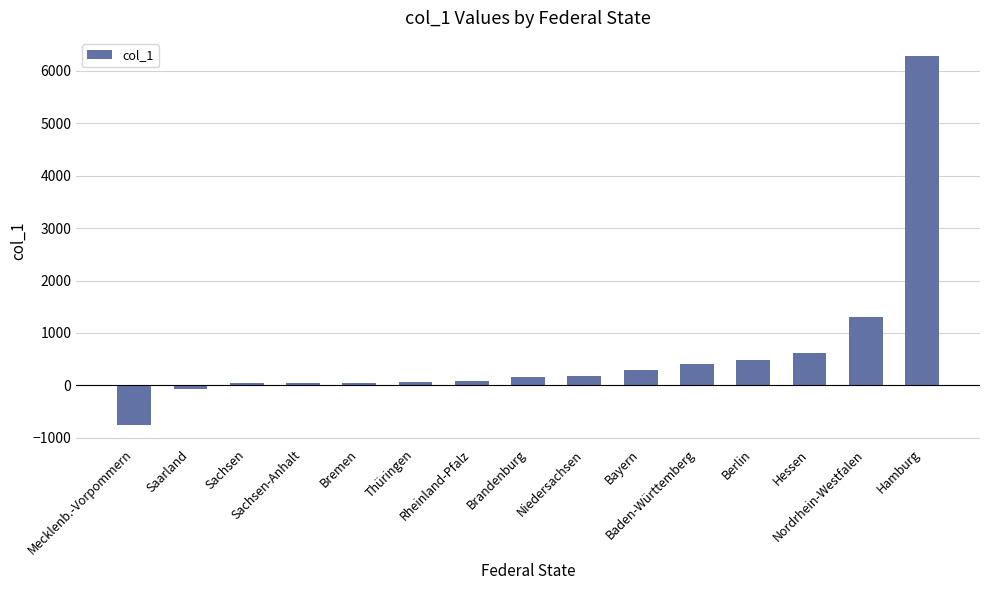

Are the bars grouped side by side (vs. stacked)?

No